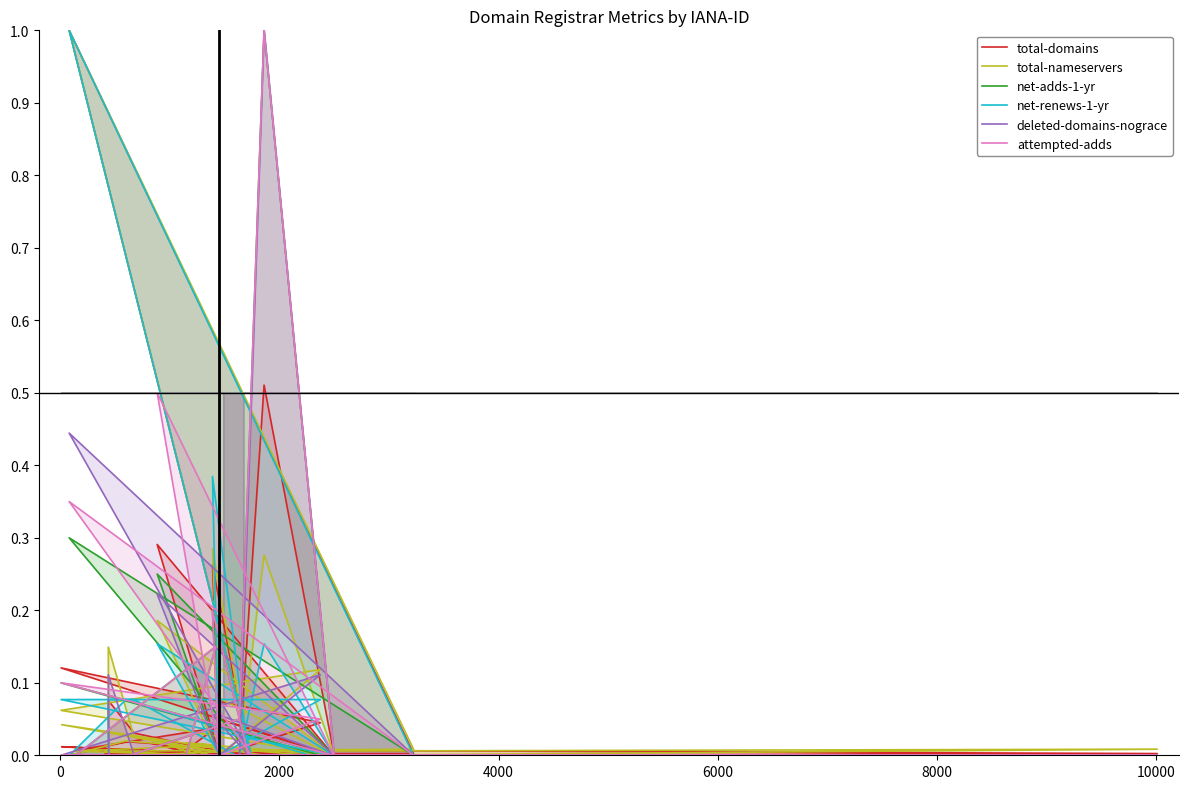

Count the number of data series in this chart.

6